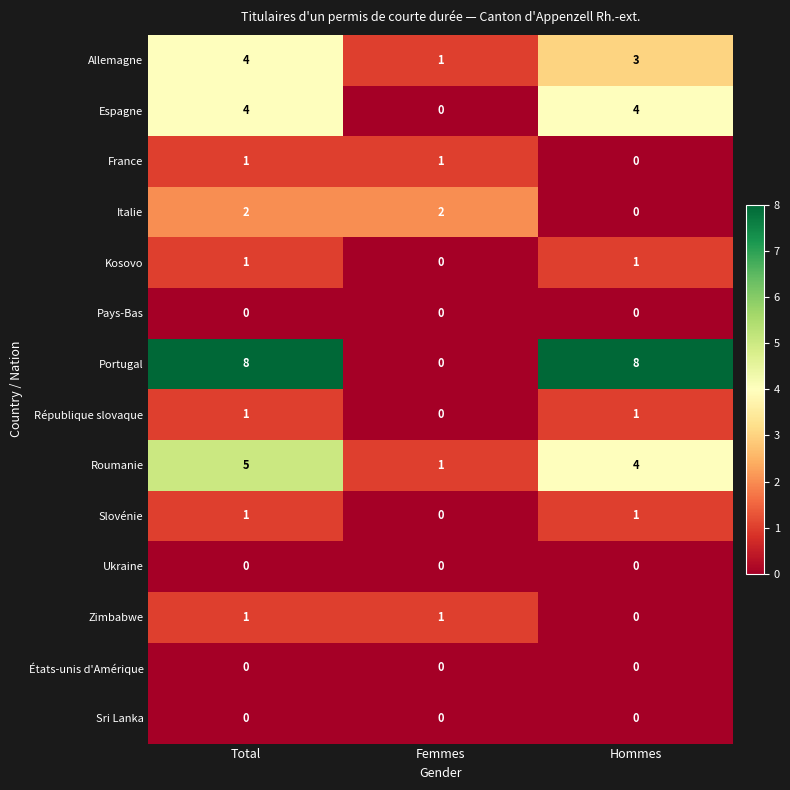

What is the average value of the Portugal series?

5